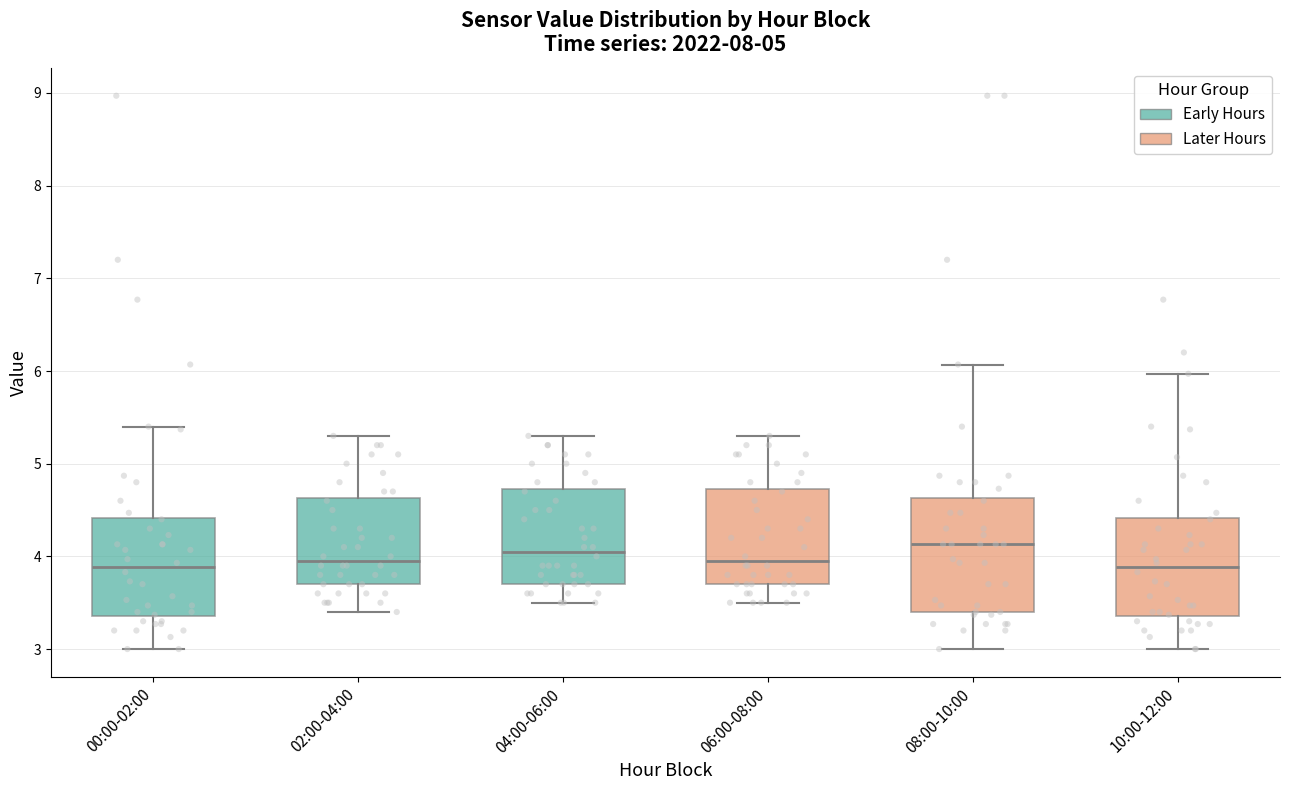

Reading left to right, transcribe this box plot: for each box, give where its median line is, the range the box spans, and where its two whiskers end, as read against the y-axis. The values are not printed on the chart, so give them approximately, as read against the axis.

00:00-02:00: median 3.9, box 3.4 to 4.4, whiskers 3.0 to 5.4
02:00-04:00: median 4.0, box 3.7 to 4.6, whiskers 3.4 to 5.3
04:00-06:00: median 4.1, box 3.7 to 4.7, whiskers 3.5 to 5.3
06:00-08:00: median 4.0, box 3.7 to 4.7, whiskers 3.5 to 5.3
08:00-10:00: median 4.1, box 3.4 to 4.6, whiskers 3.0 to 6.1
10:00-12:00: median 3.9, box 3.4 to 4.4, whiskers 3.0 to 6.0